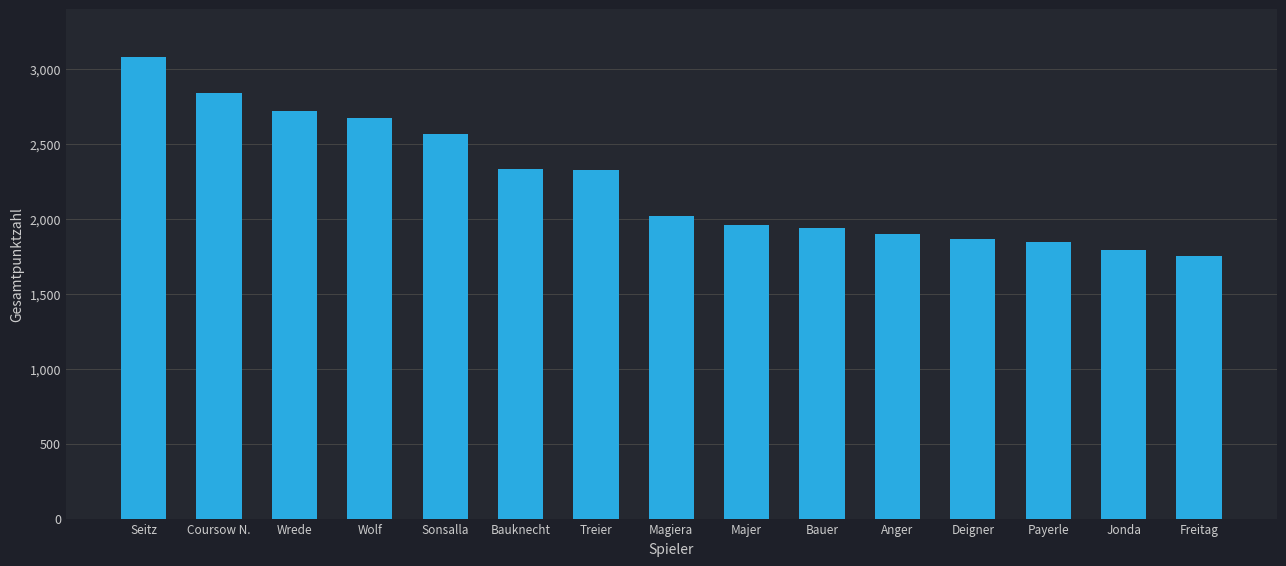

What is the difference between the values at Magiera and Payerle?

170